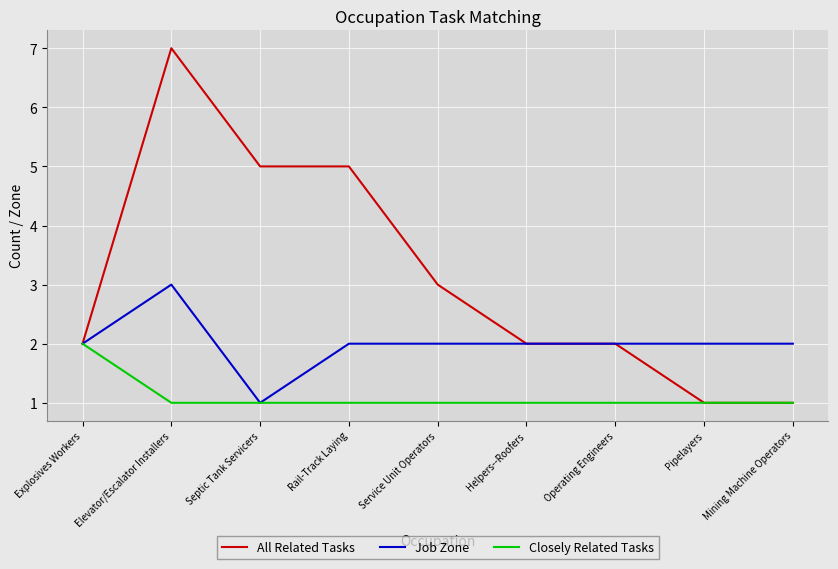

True or false: Closely Related Tasks has a value of 0 at Pipelayers.

False